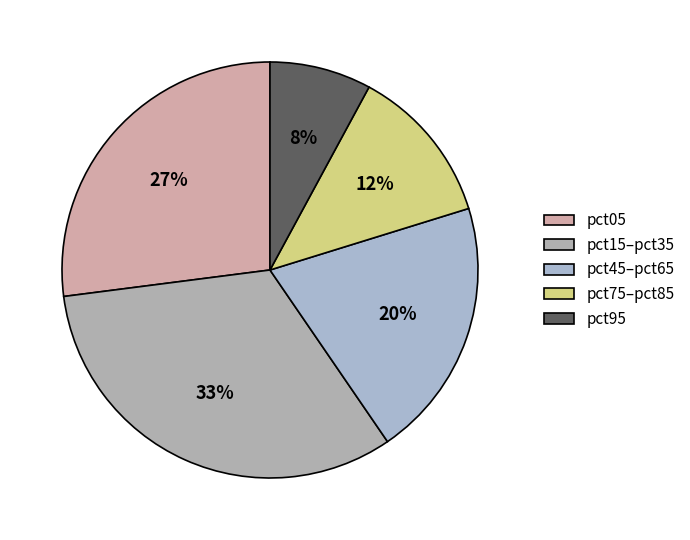

Count the number of slices in the pie.

5